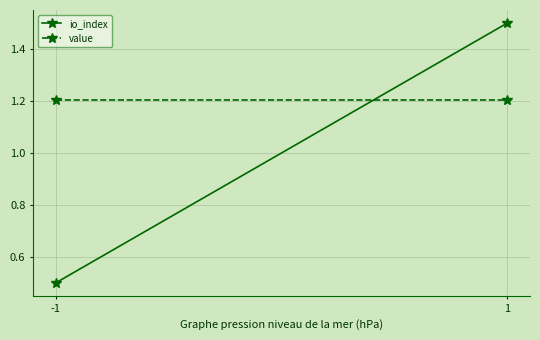

What is the smallest value displayed?

0.5